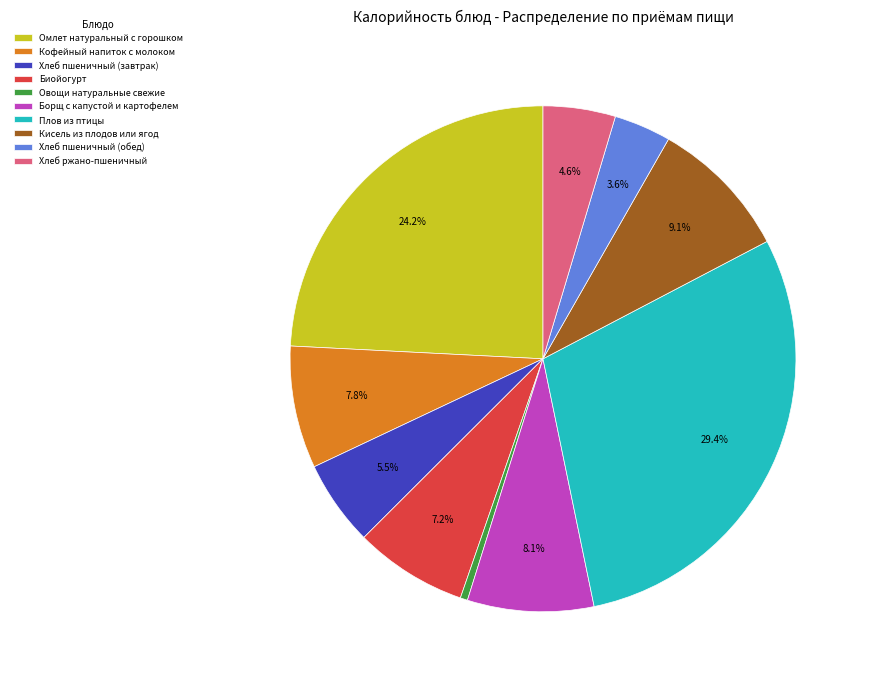

To the nearest percent, what portion does Хлеб пшеничный (обед) represent?

4%